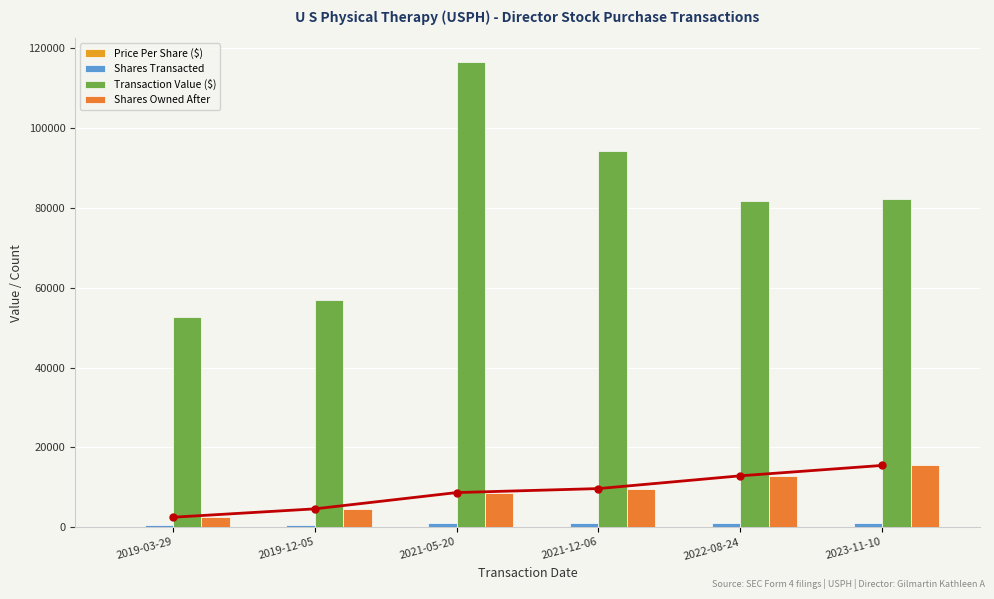

What is the sum of the Shares Owned After values at 2023-11-10 and 2022-08-24?

28360.0